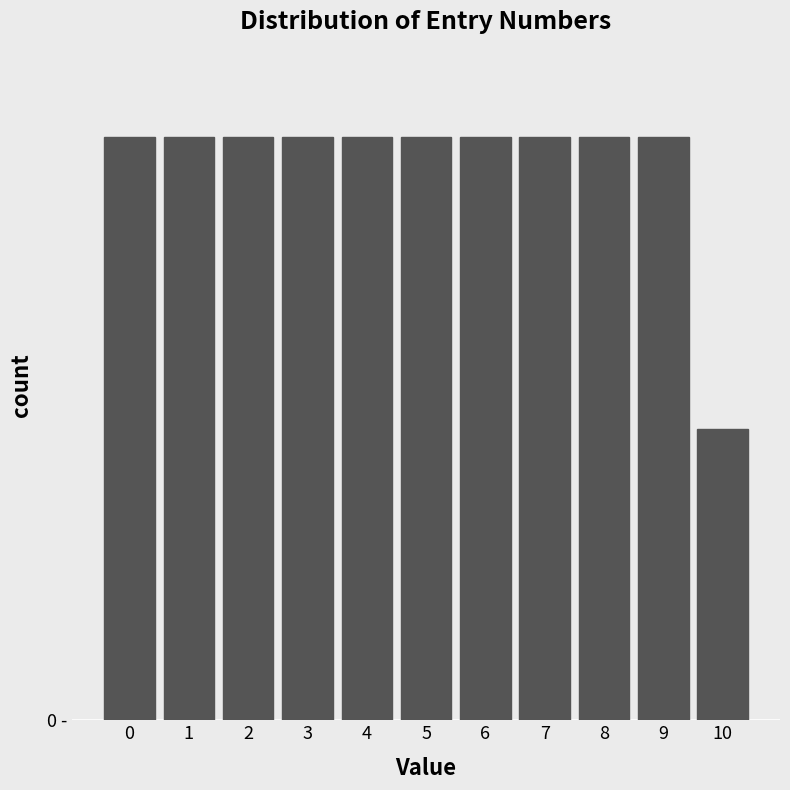

Does the chart contain any negative values?

No